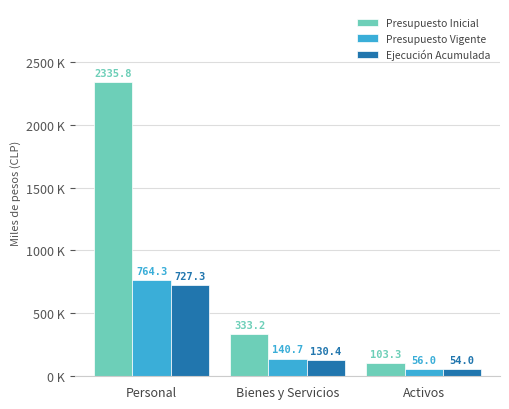

Reading left to right, what are all the values shown in this chart?

Presupuesto Inicial: 2335.8	333.2	103.3
Presupuesto Vigente: 764.3	140.7	56.0
Ejecución Acumulada: 727.3	130.4	54.0